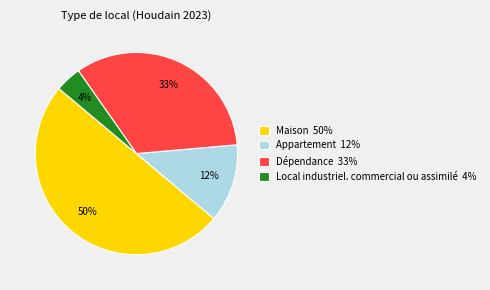

Which has a higher value, Appartement 12% or Maison 50%?

Maison 50%